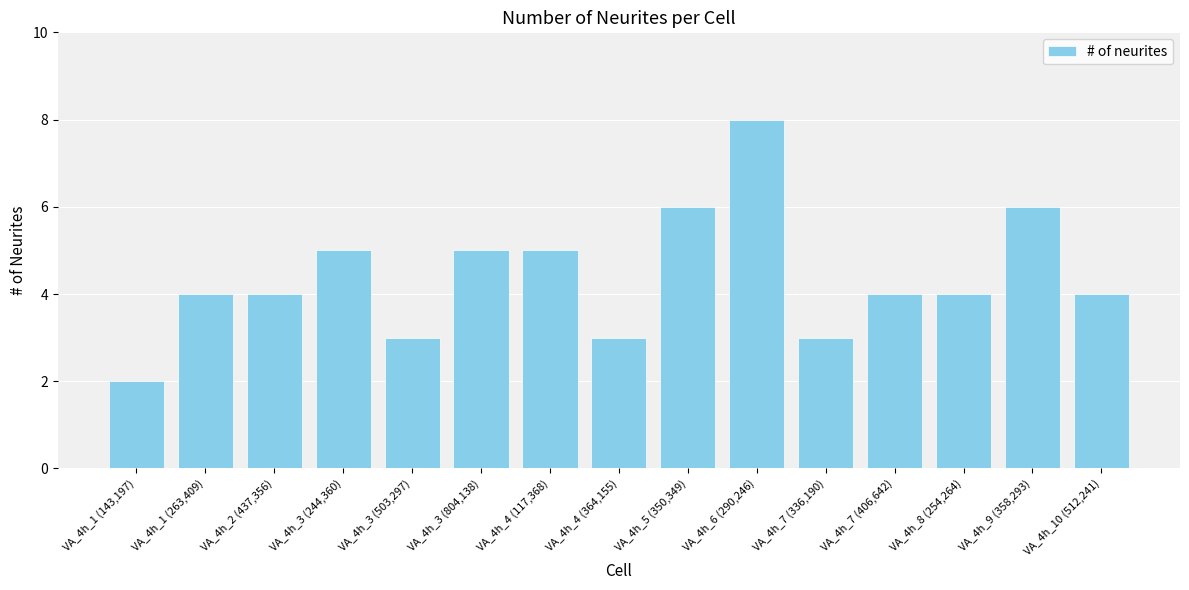

What is the label of the 6th bar from the right?

VA_4h_6 (290,246)